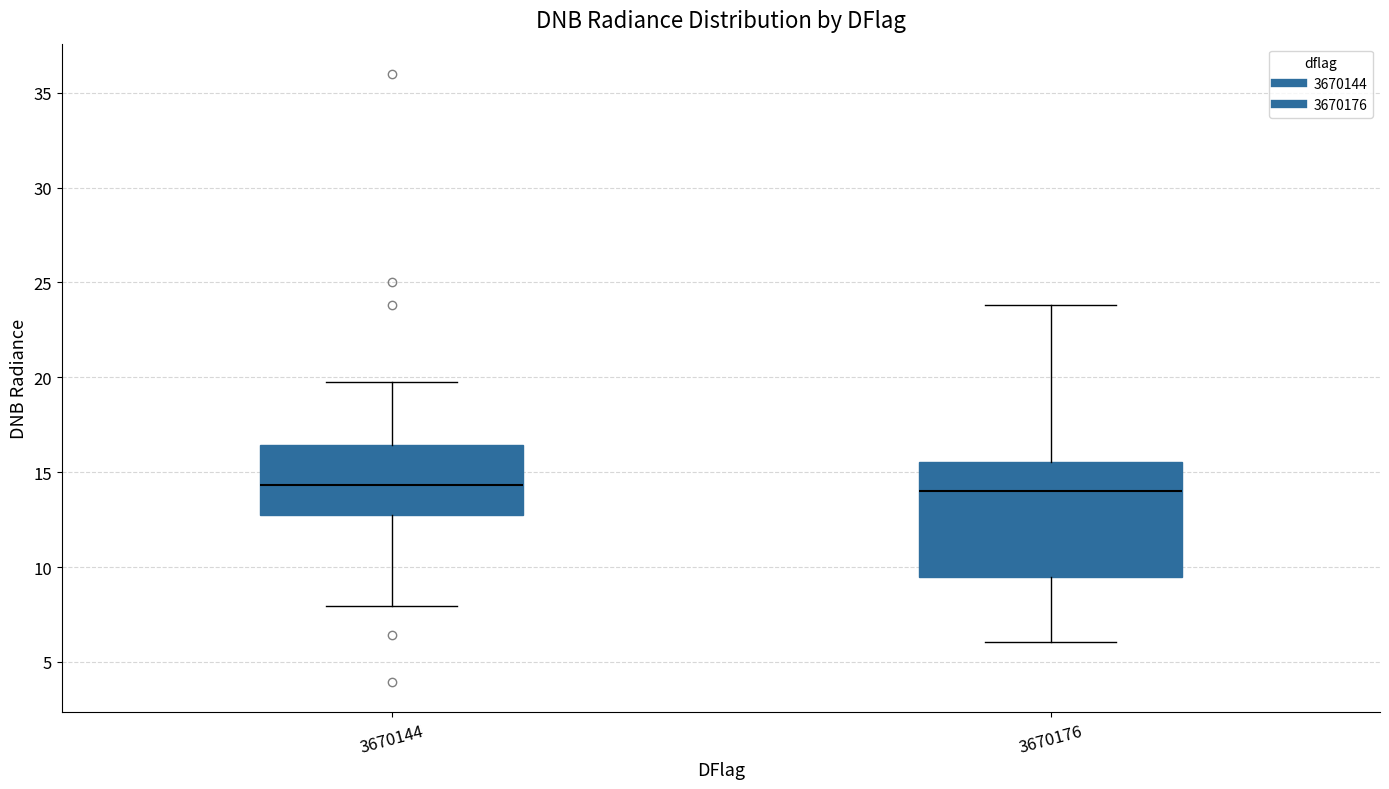

Where does the upper whisker of the box at x = 3670176 end on the y-axis? The values are not printed on the chart, so give them approximately, as read against the axis.

24.0